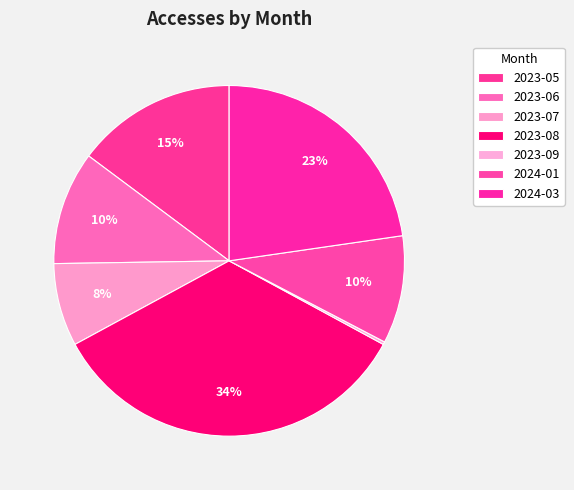

Does 2023-06 account for over 50% of the chart?

No